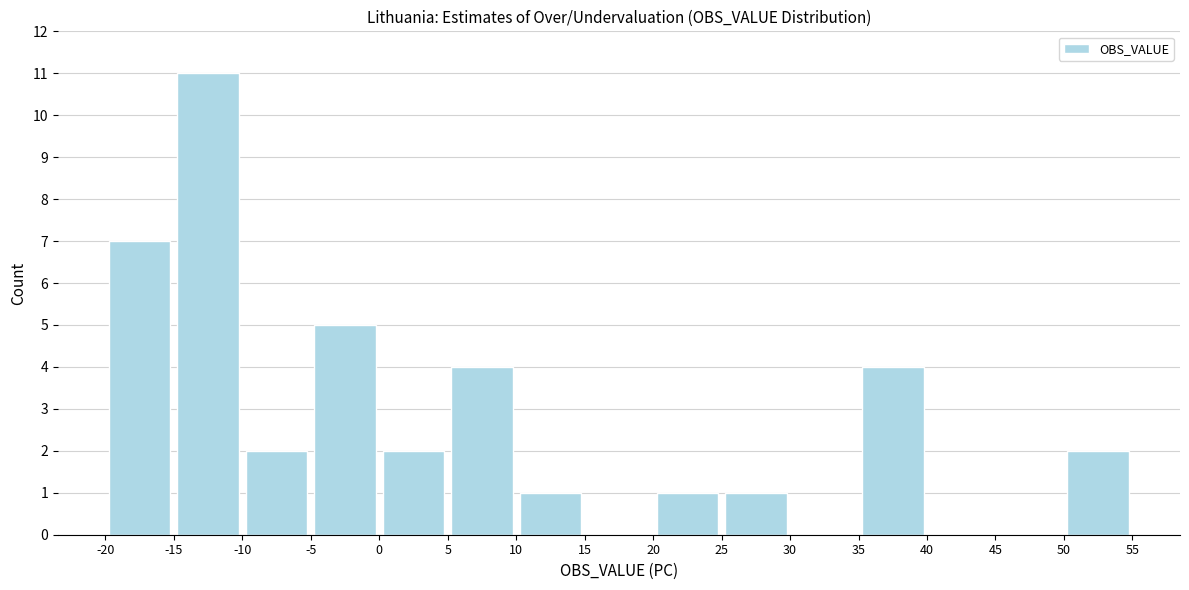

Reading left to right, transcribe this chart: for each bar, give the range it covers on the x-axis and its height. The values are not printed on the chart, so give them approximately, as read against the axis.

-20 to -15: 7
-15 to -10: 11
-10 to -5: 2
-5 to 0: 5
0 to 5: 2
5 to 10: 4
10 to 15: 1
15 to 20: 0
20 to 25: 1
25 to 30: 1
30 to 35: 0
35 to 40: 4
40 to 45: 0
45 to 50: 0
50 to 55: 2